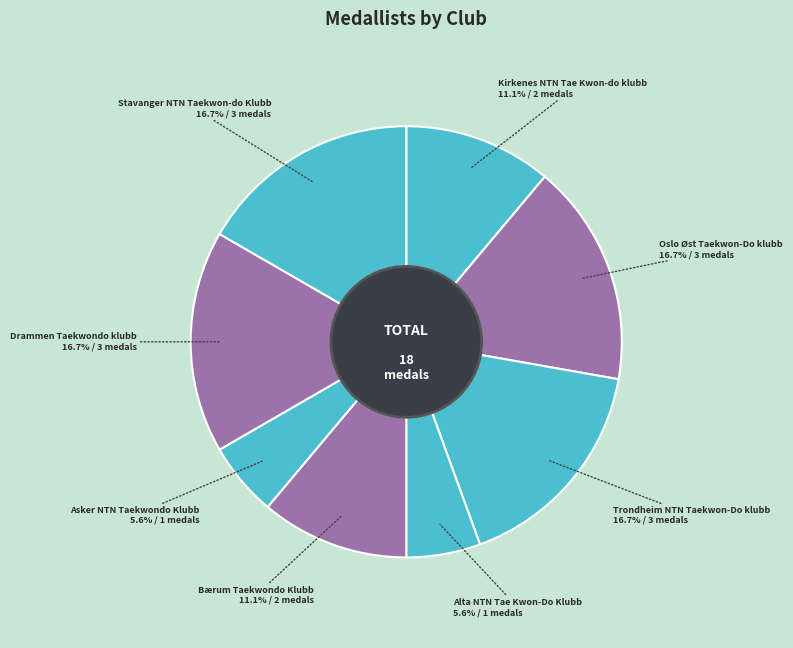

How many segments does this pie chart have?

8